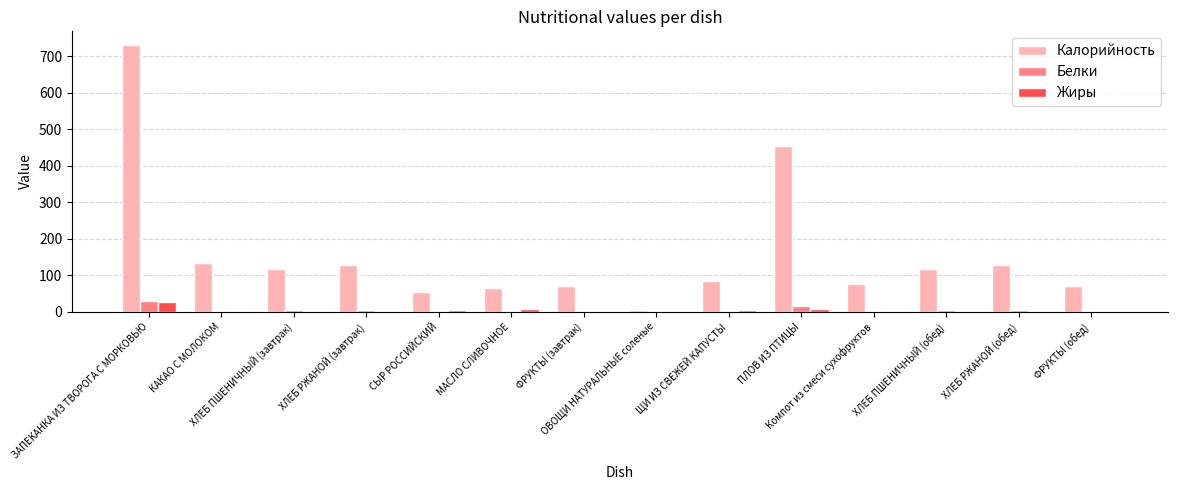

Are the bars horizontal?

No